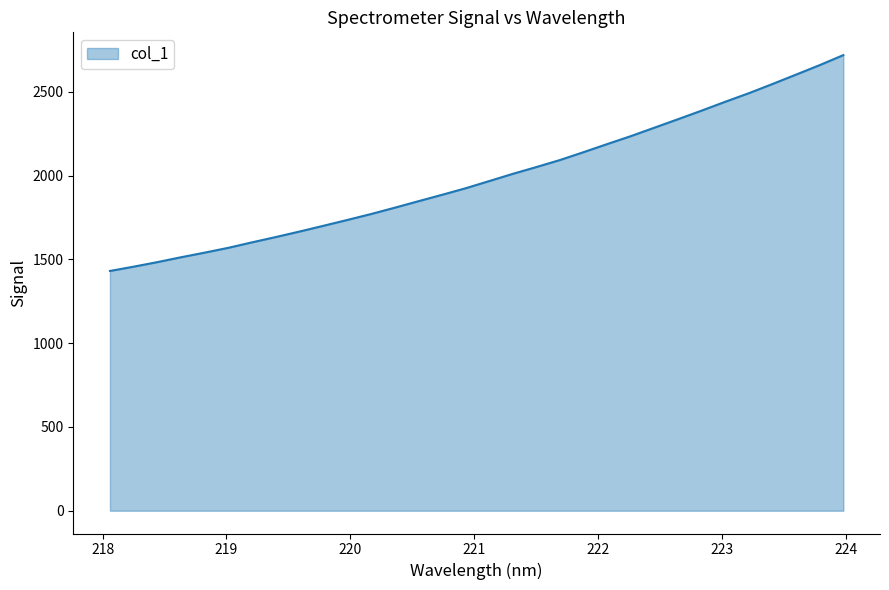

Reading left to right, list all the values displayed in this chart.

1430.9	1456.5	1483.6	1512.6	1540.3	1569.0	1601.7	1633.2	1665.9	1700.0	1734.4	1769.7	1807.3	1846.1	1884.3	1923.5	1966.4	2009.7	2050.4	2092.4	2139.4	2187.7	2235.1	2285.7	2336.3	2387.6	2440.5	2491.7	2546.5	2602.7	2659.4	2719.0